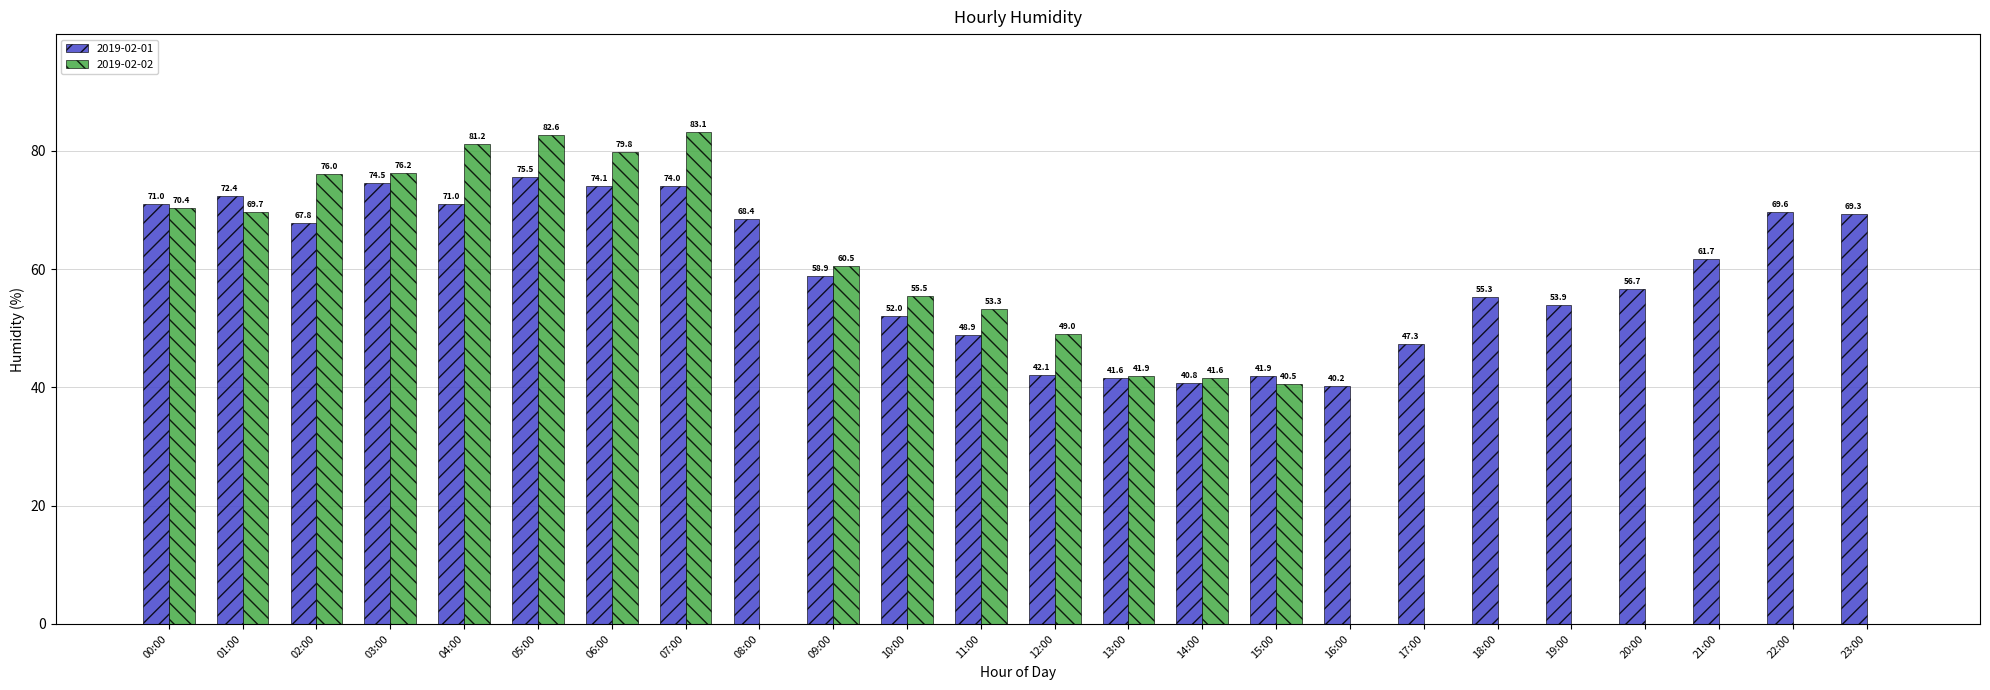

At which category is the sum across all series the highest?

05:00